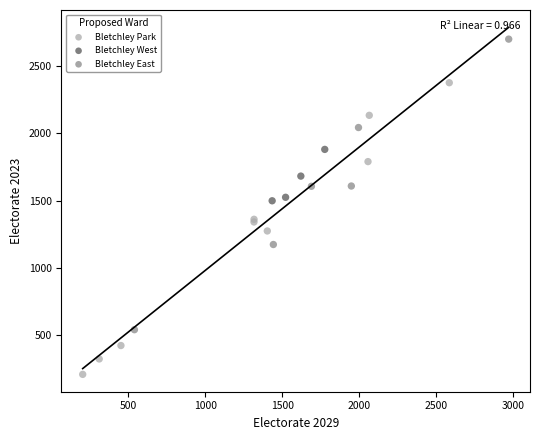

Which series contains the lowest Y value?

Bletchley Park